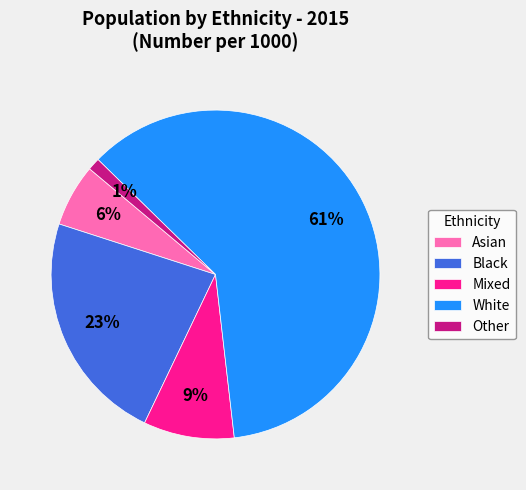

To the nearest percent, what is the difference between the largest and smallest slice percentages?

60%